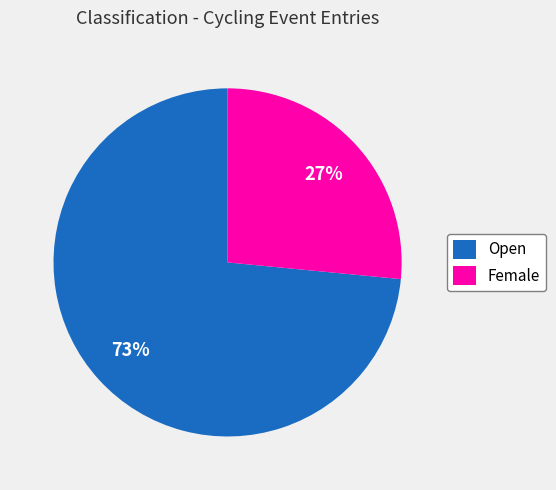

Between Female and Open, which is larger?

Open